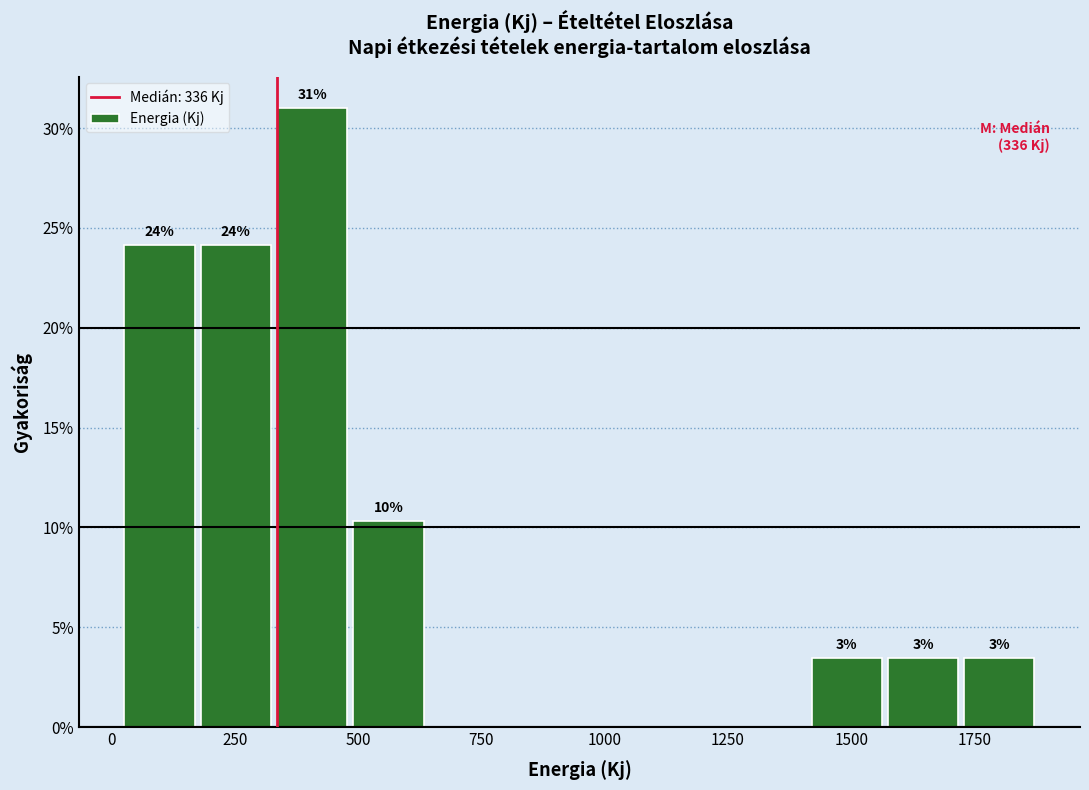

Read against the x-axis, roughly where is the centre of the tallest bar?

400